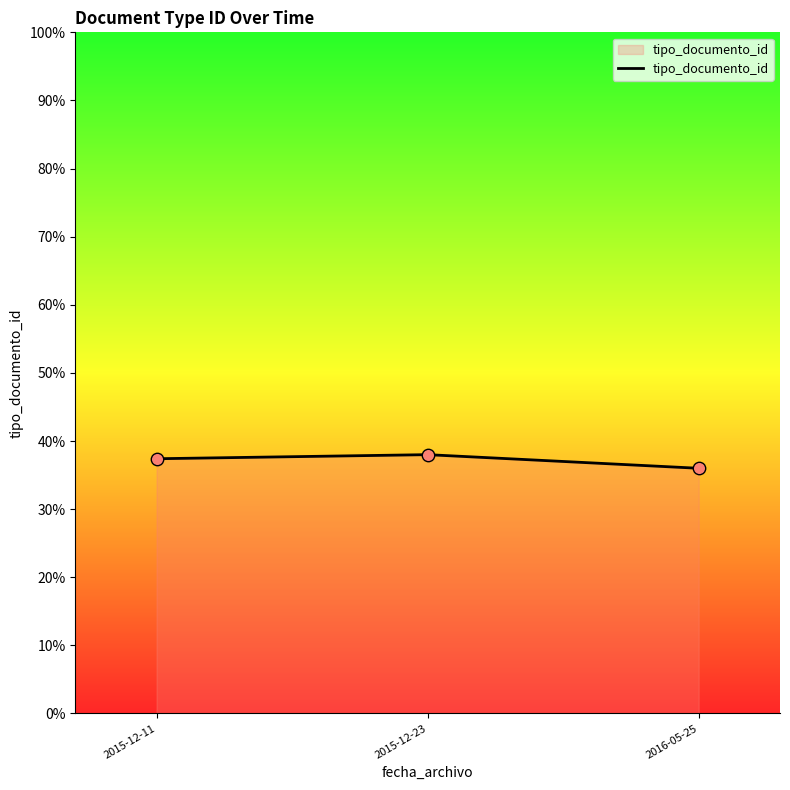

What is the change in value from 2015-12-23 to 2016-05-25?

-2.0